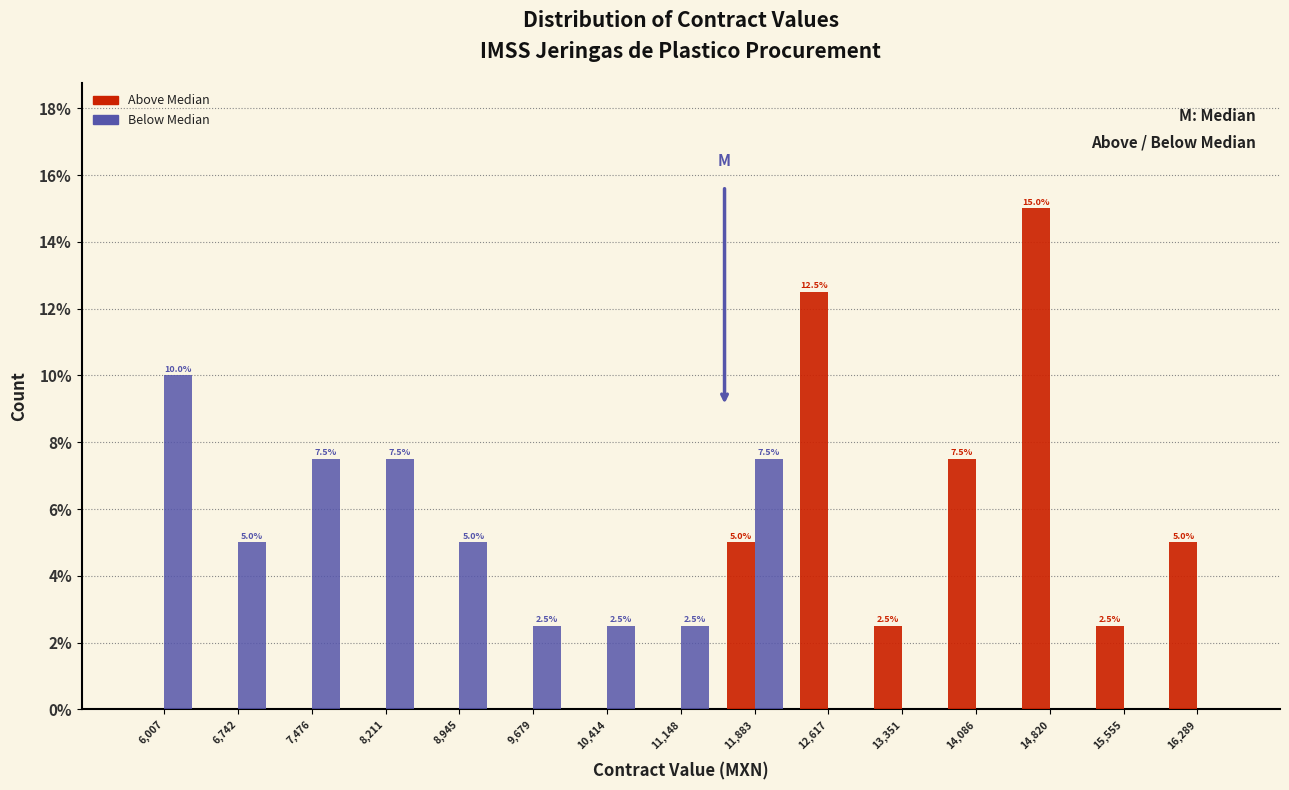

In the Below Median series, which range on the x-axis has the tallest bar?

5600 to 6400